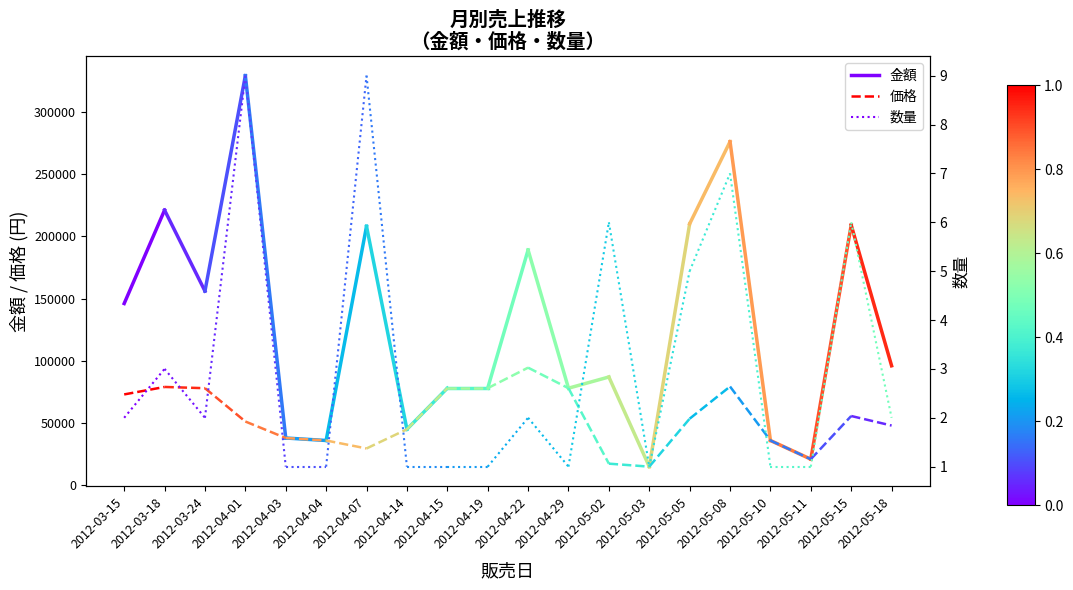

Which series has the largest total across all categories?

金額